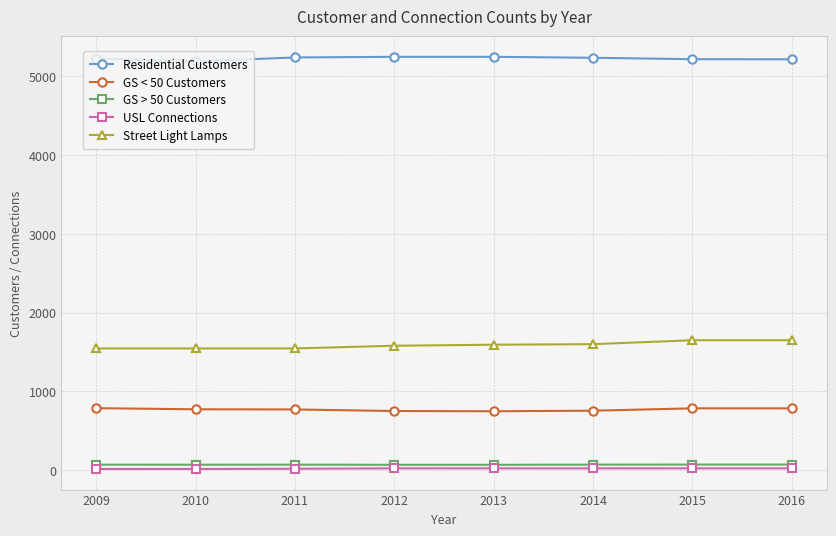

What is the highest value of the USL Connections series?

23.0